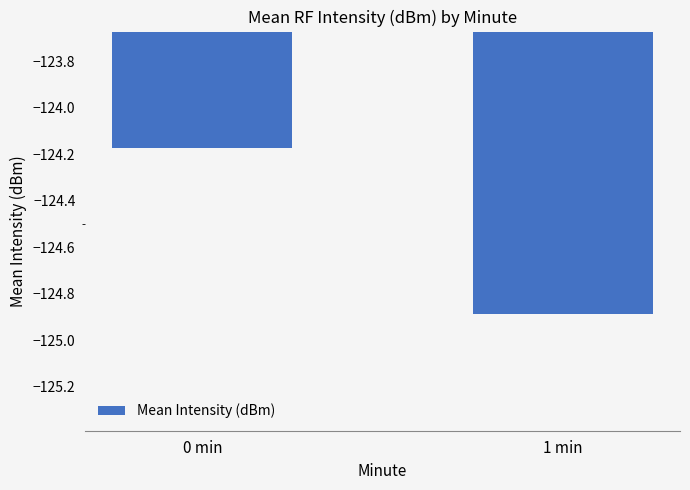

What is the sum of all values?

-249.1